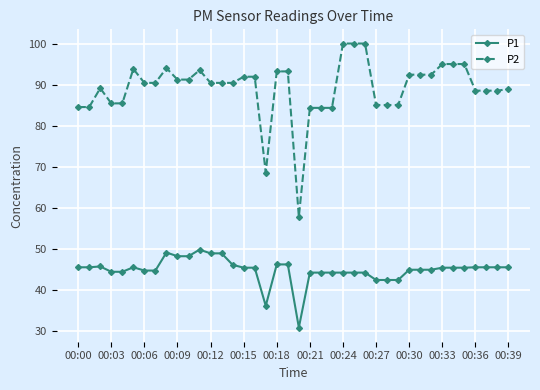

What are all the series names shown in the legend?

P1, P2